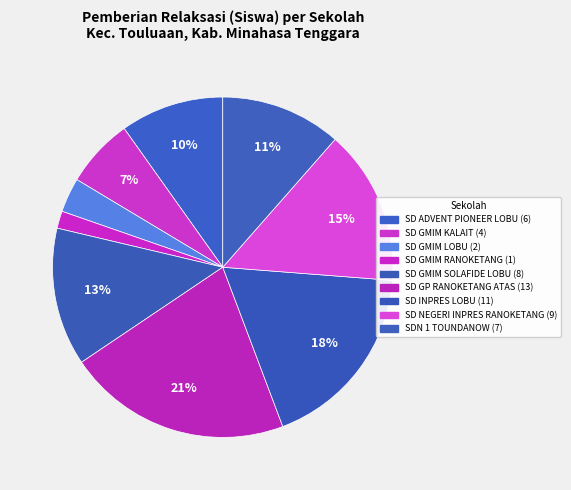

What is the total percentage of SD GMIM SOLAFIDE LOBU and SD GMIM RANOKETANG?

14.8%